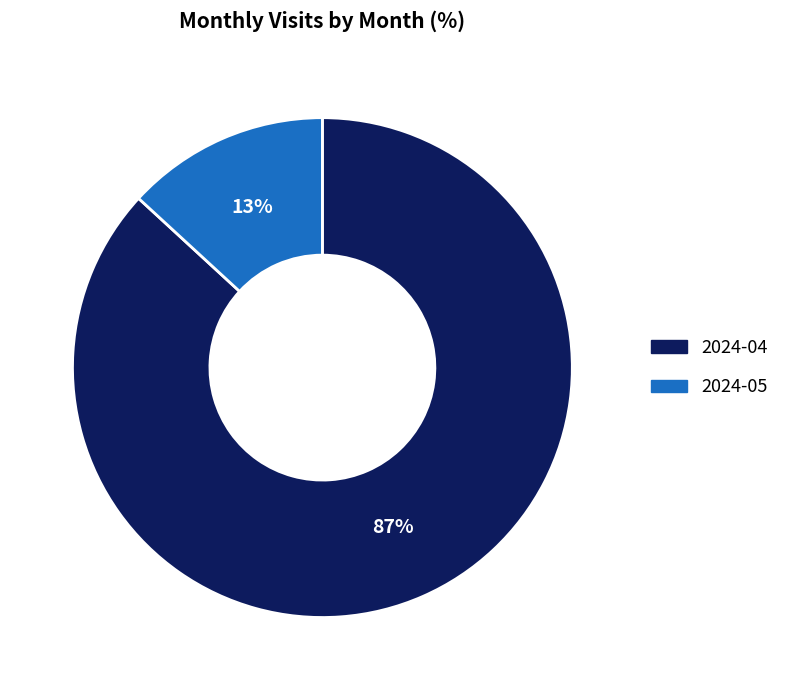

Does 2024-04 account for over 50% of the chart?

Yes